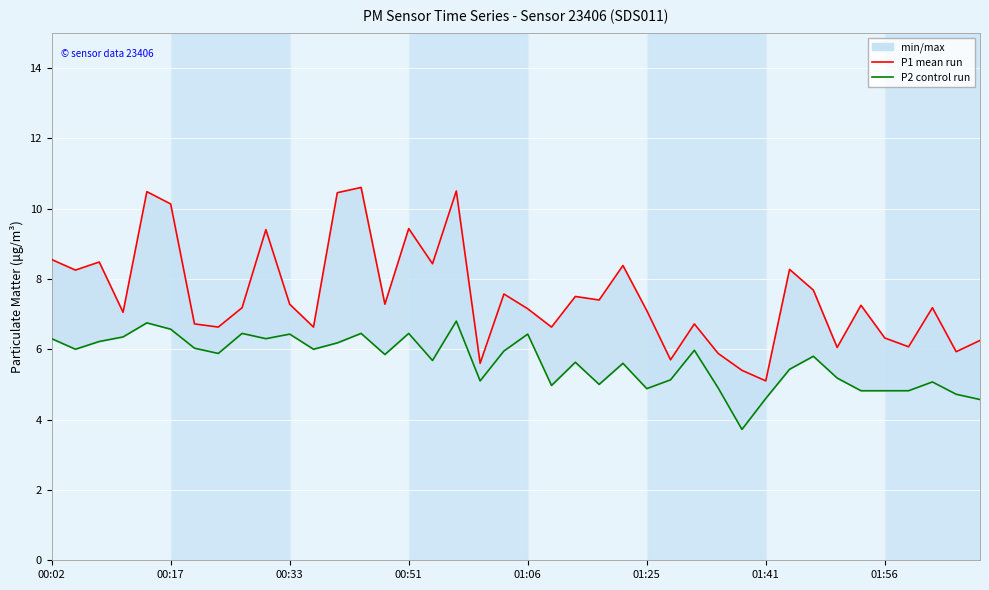

Reading right to left, extract all data points from this chart.

P1 (Ensemble mean run): 6.2	5.9	7.2	6.1	6.3	7.2	6.0	7.7	8.3	5.1	5.4	5.9	6.7	5.7	7.1	8.4	7.4	7.5	6.6	7.2	7.6	5.6	10.5	8.4	9.4	7.3	10.6	10.4	6.6	7.3	9.4	7.2	6.6	6.7	10.1	10.5	7.0	8.5	8.2	8.6
P2 (Control run): 4.6	4.7	5.1	4.8	4.8	4.8	5.2	5.8	5.4	4.6	3.7	4.9	6.0	5.1	4.9	5.6	5.0	5.6	5.0	6.4	6.0	5.1	6.8	5.7	6.5	5.8	6.5	6.2	6.0	6.4	6.3	6.5	5.9	6.0	6.6	6.8	6.3	6.2	6.0	6.3